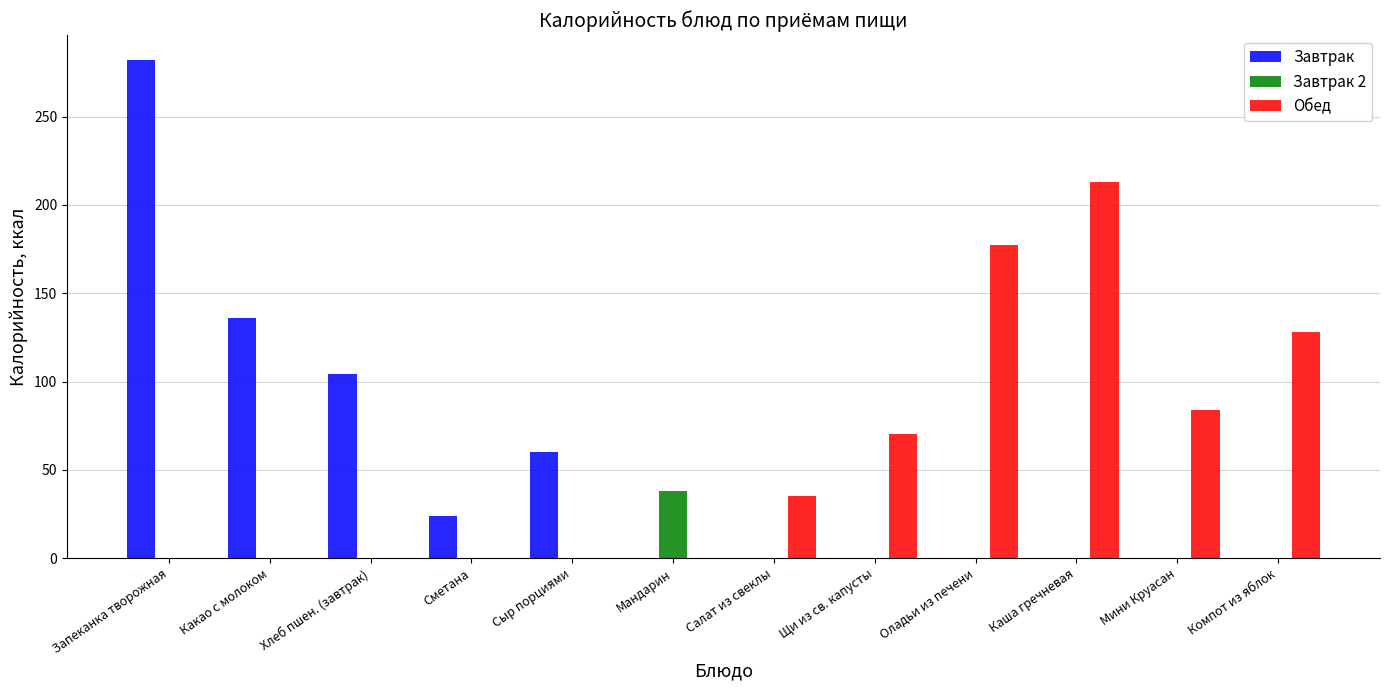

What is the sum of all Обед values?

707